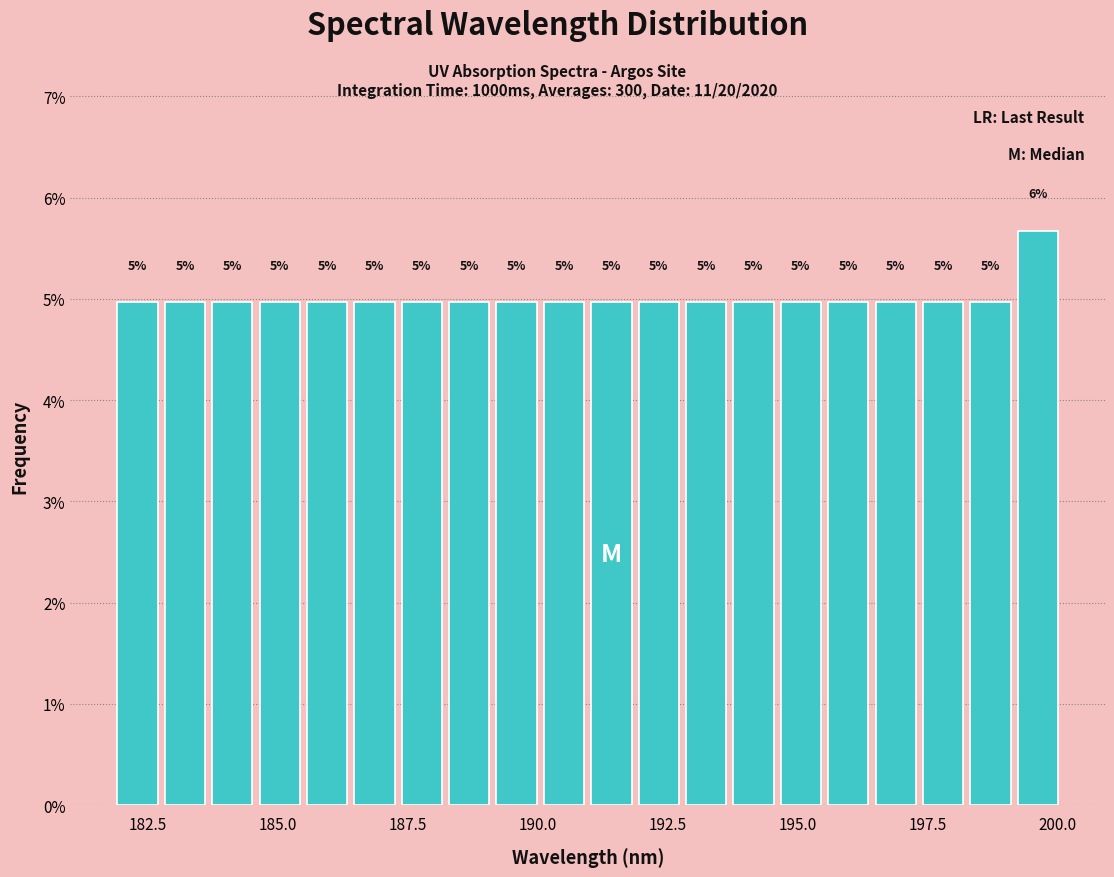

Around what value on the x-axis is the tallest bar? Give the approximate position of its centre, as read against the axis.

199.5